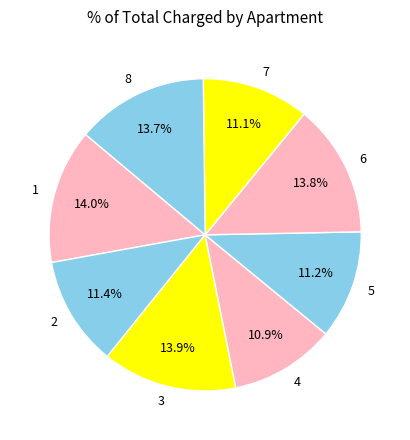

What percentage do 3 and 2 together represent?

25.3%